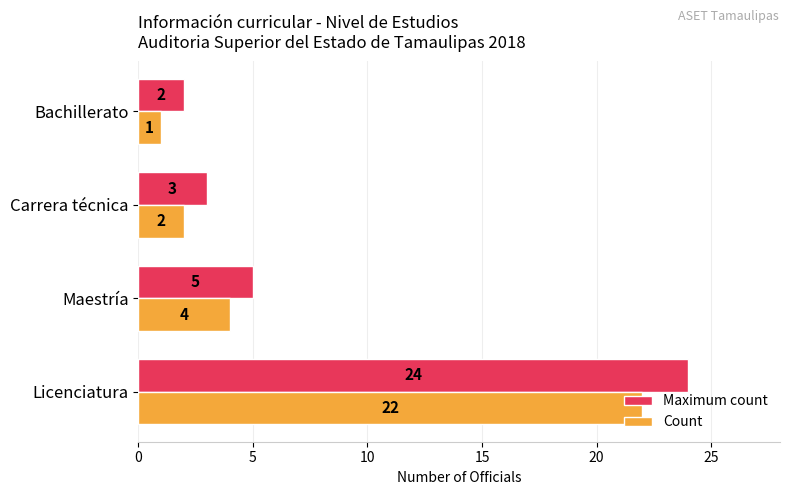

At which category does the chart reach its minimum across all series?

Bachillerato